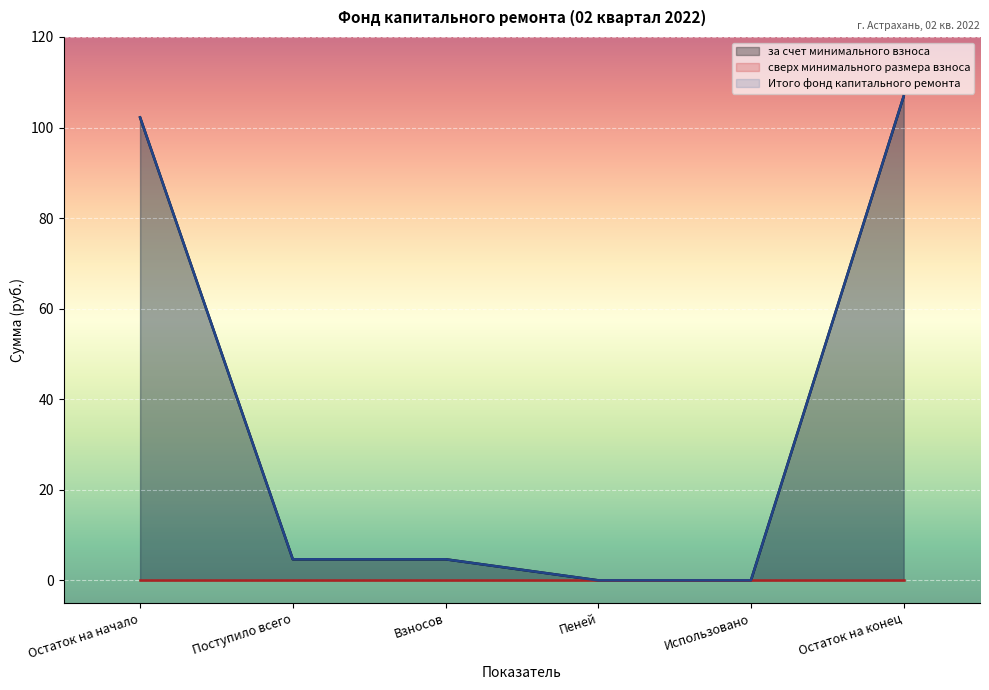

True or false: за счет минимального взноса and Итого фонд капитального ремонта cross at least once.

False